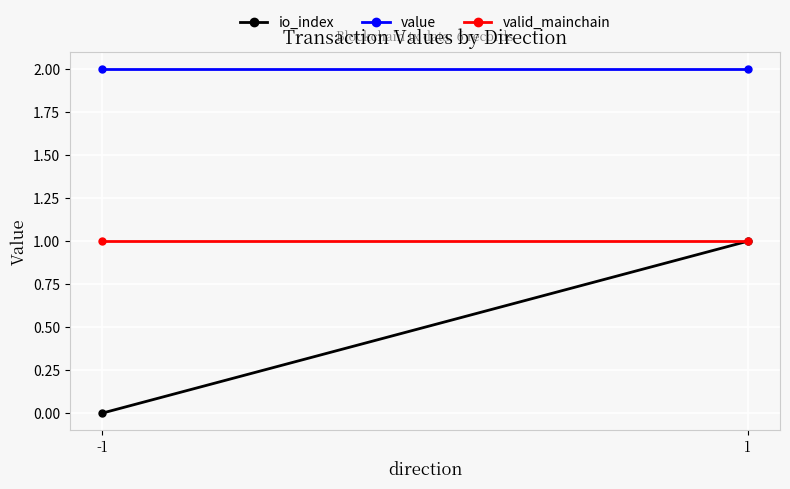

What is the spread (max minus min) of values at 1?

1.0